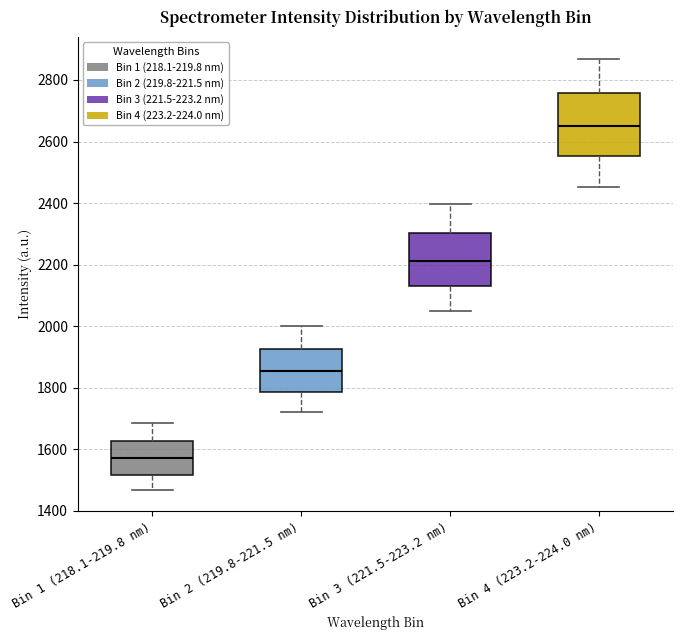

Reading left to right, read every box against the y-axis: the position of its median line, the range the box covers, and the ends of its whiskers. The values are not printed on the chart, so give them approximately, as read against the axis.

Bin 1 (218.1-219.8 nm): median 1580, box 1520 to 1620, whiskers 1460 to 1680
Bin 2 (219.8-221.5 nm): median 1860, box 1780 to 1920, whiskers 1720 to 2000
Bin 3 (221.5-223.2 nm): median 2220, box 2120 to 2300, whiskers 2040 to 2400
Bin 4 (223.2-224.0 nm): median 2660, box 2560 to 2760, whiskers 2460 to 2860